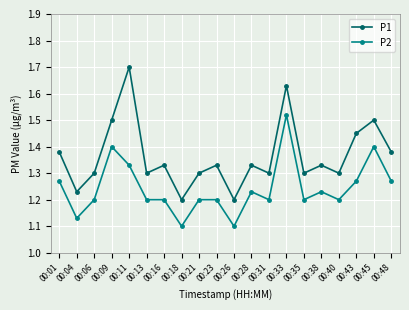

True or false: P1 and P2 cross at least once.

False